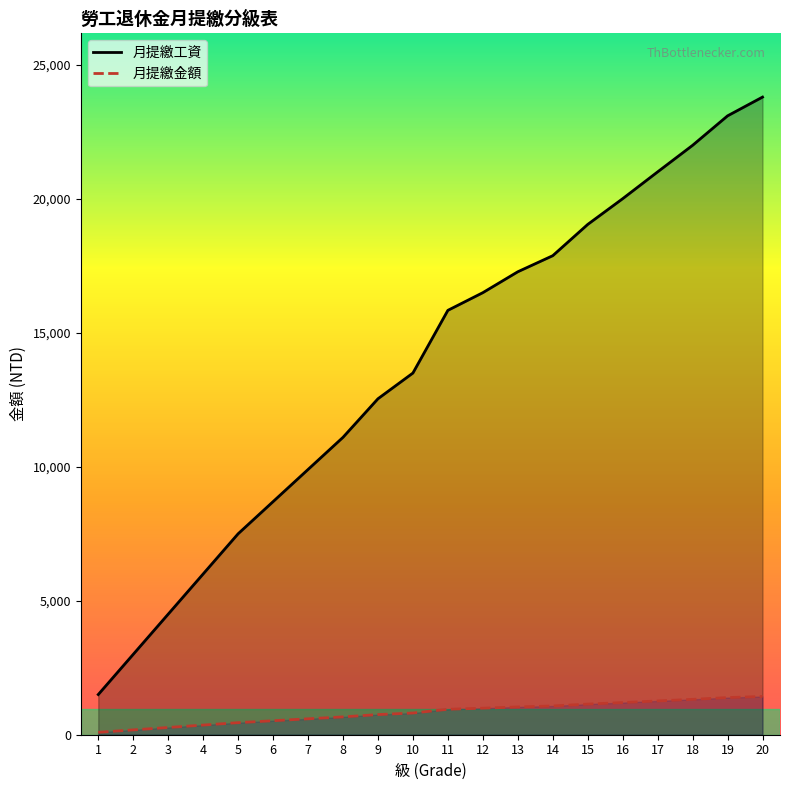

Which series has the largest range (max minus min)?

月提繳工資